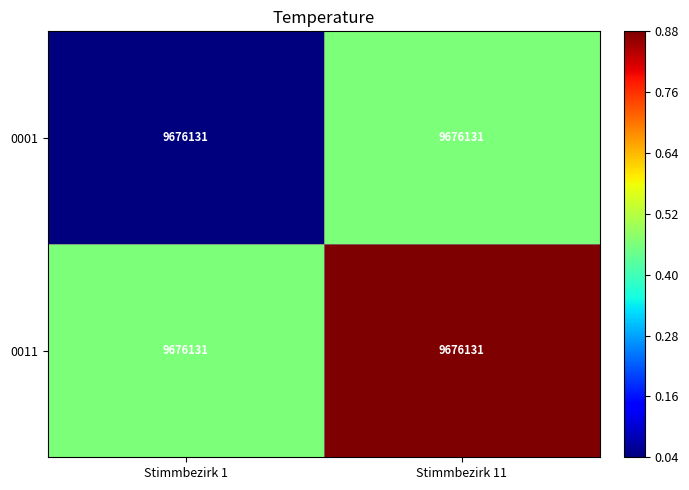

True or false: 0011 has a value of 0.8 at Stimmbezirk 1.

False